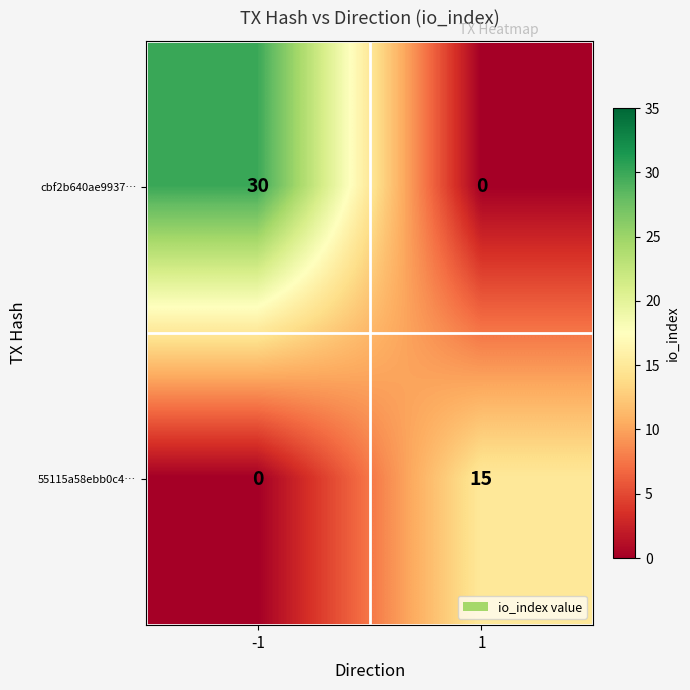

Which series has the largest total across all categories?

cbf2b640ae9937…